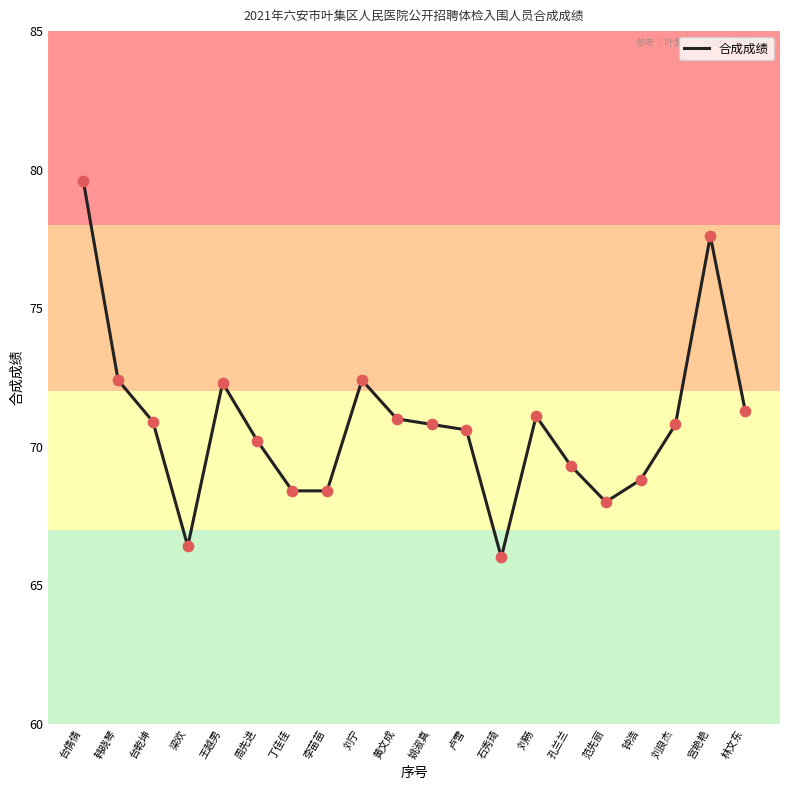

What is the ratio of the value at 周先进 to the value at 孔兰兰?

1.0